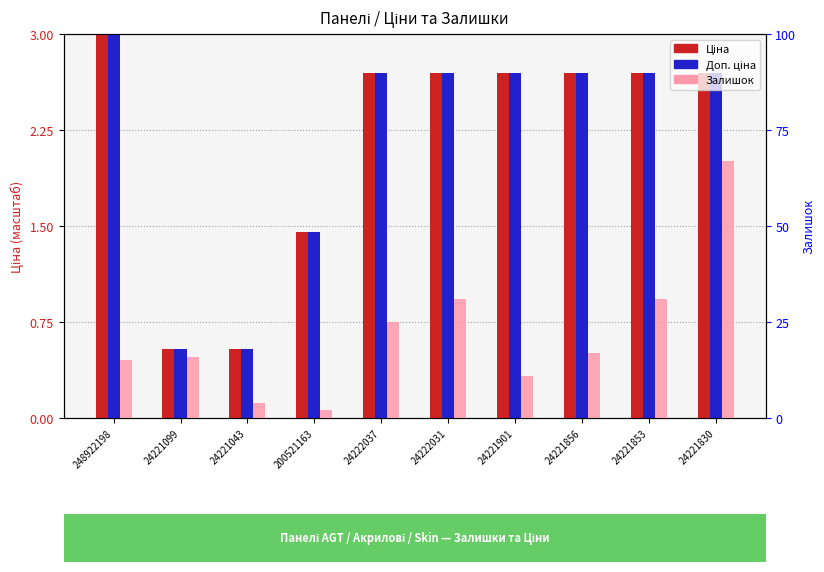

What is the spread (max minus min) of values at 24222031?

28.3